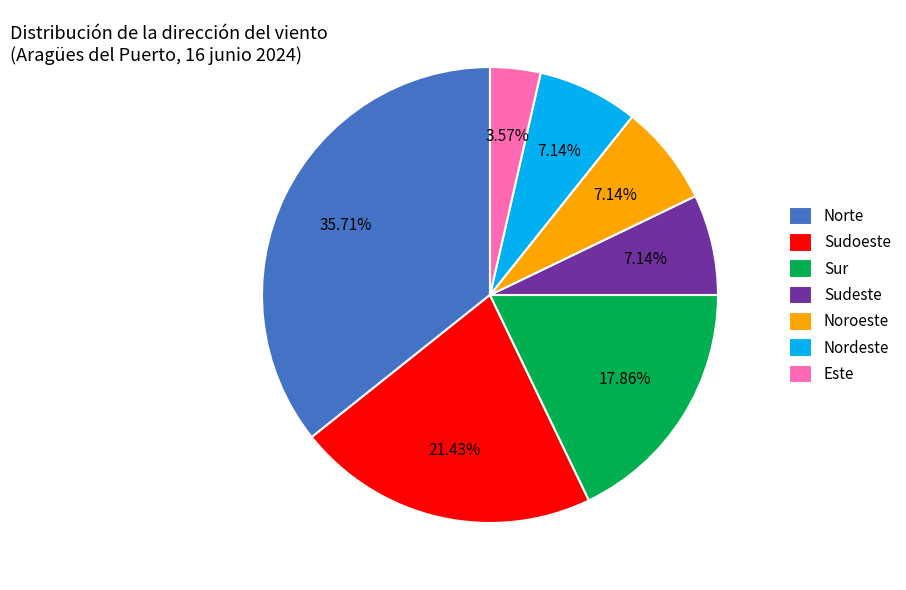

To the nearest percent, what is the combined percentage of Sudoeste and Norte?

57%